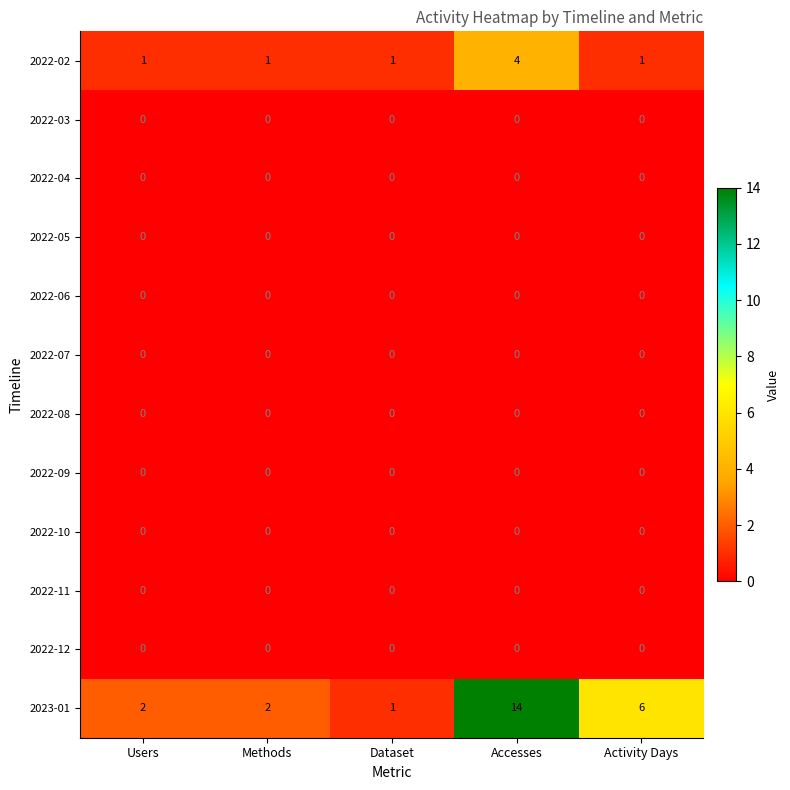

How many 2022-02 values are between 1 and 2?

4